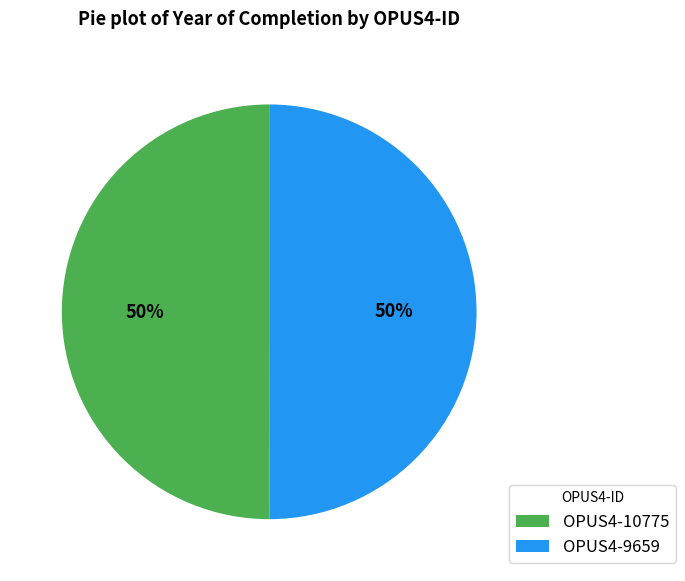

How many segments does this pie chart have?

2